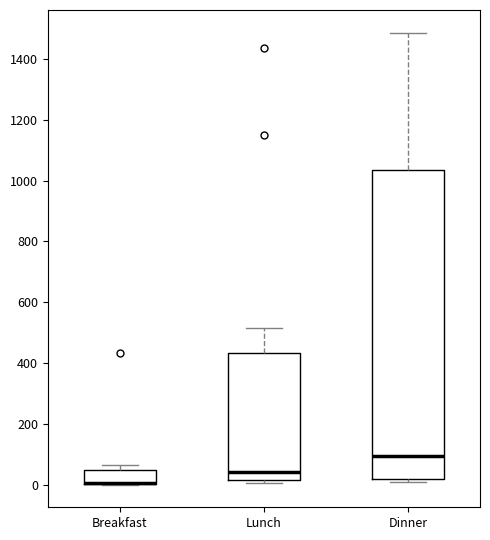

Which box is the tallest, from its lower edge to its upper edge?

Dinner